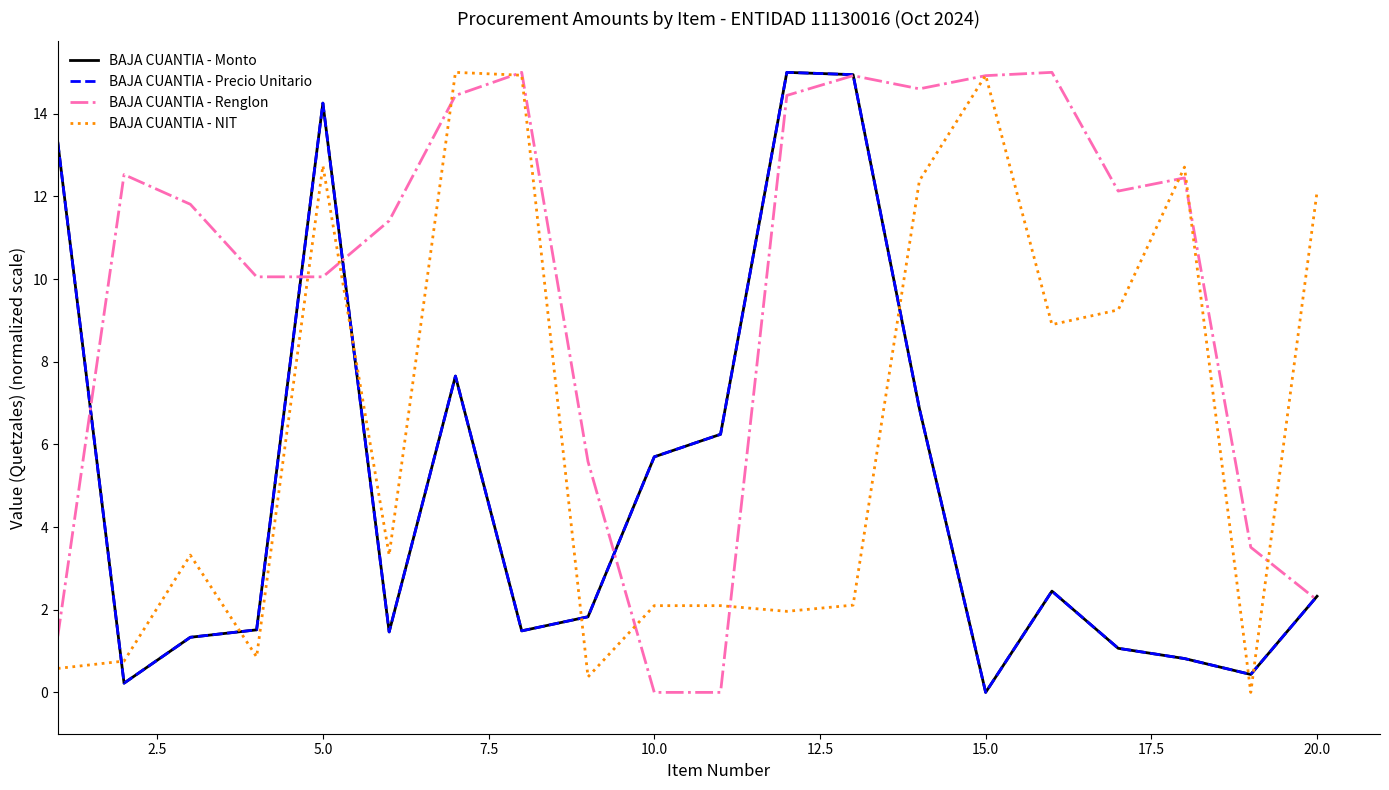

Does the chart have visible grid lines?

No